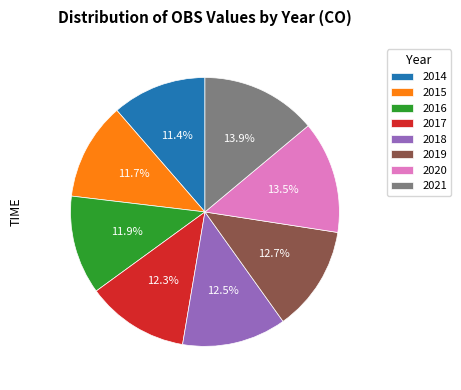

Is the sum of 2014 and 2021 greater than half?

No